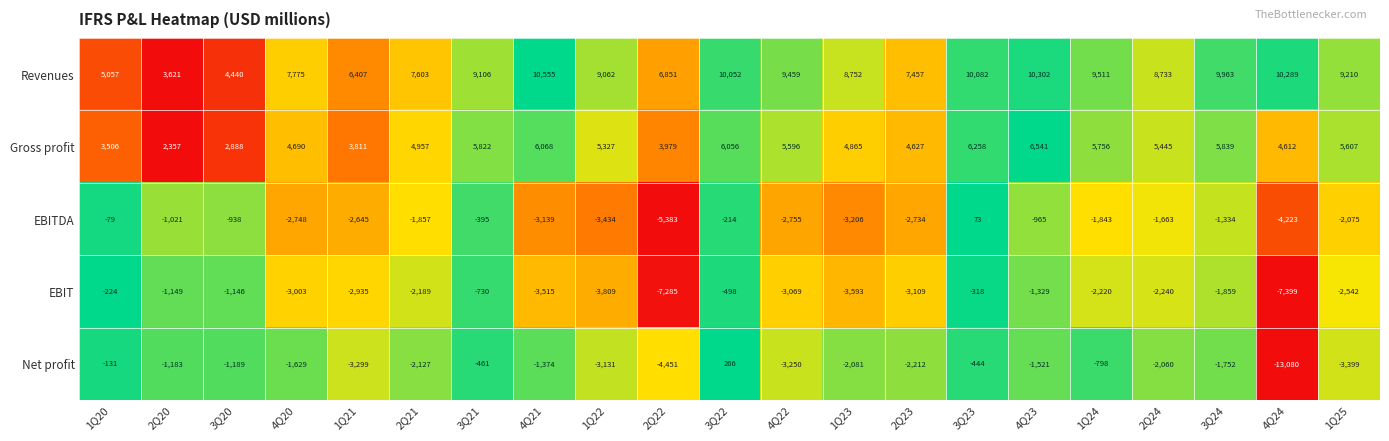

True or false: Gross profit has a value of 10790 at 4Q23.

False